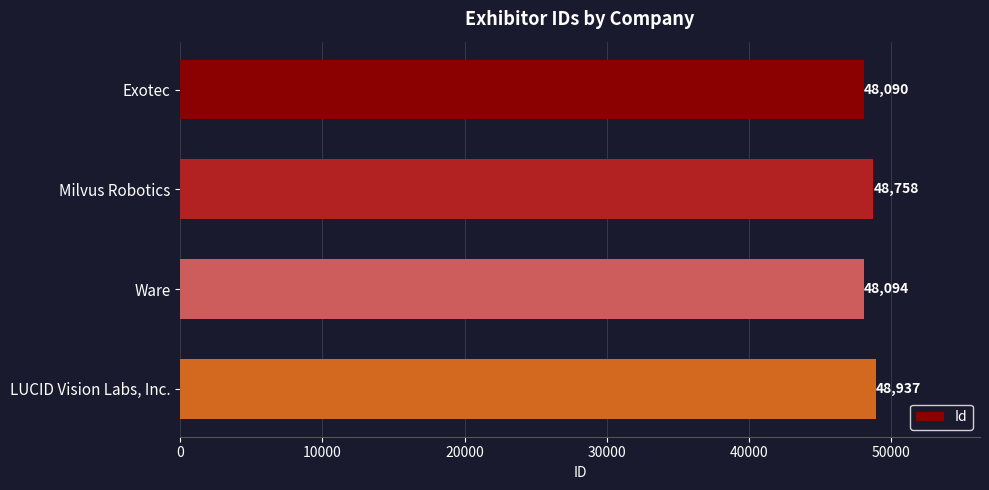

Which has a higher value, LUCID Vision Labs, Inc. or Milvus Robotics?

LUCID Vision Labs, Inc.